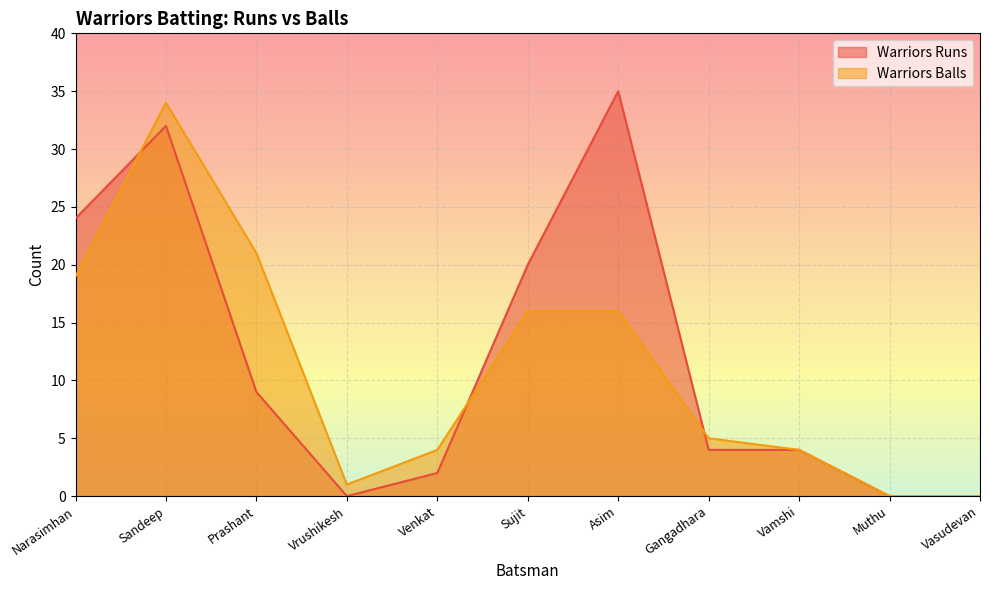

In Warriors Balls, how many points are lower than both neighbors (excluding endpoints)?

1